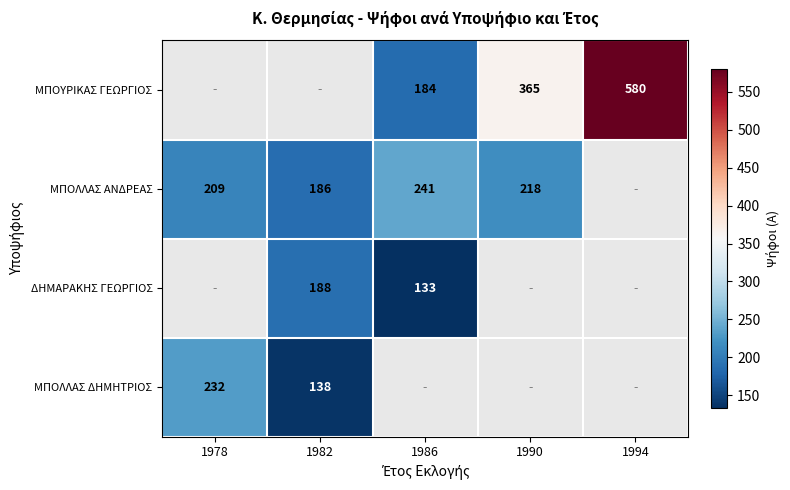

The ΜΠΟΛΛΑΣ ΑΝΔΡΕΑΣ series shows 301.8 at 1978. True or false?

False